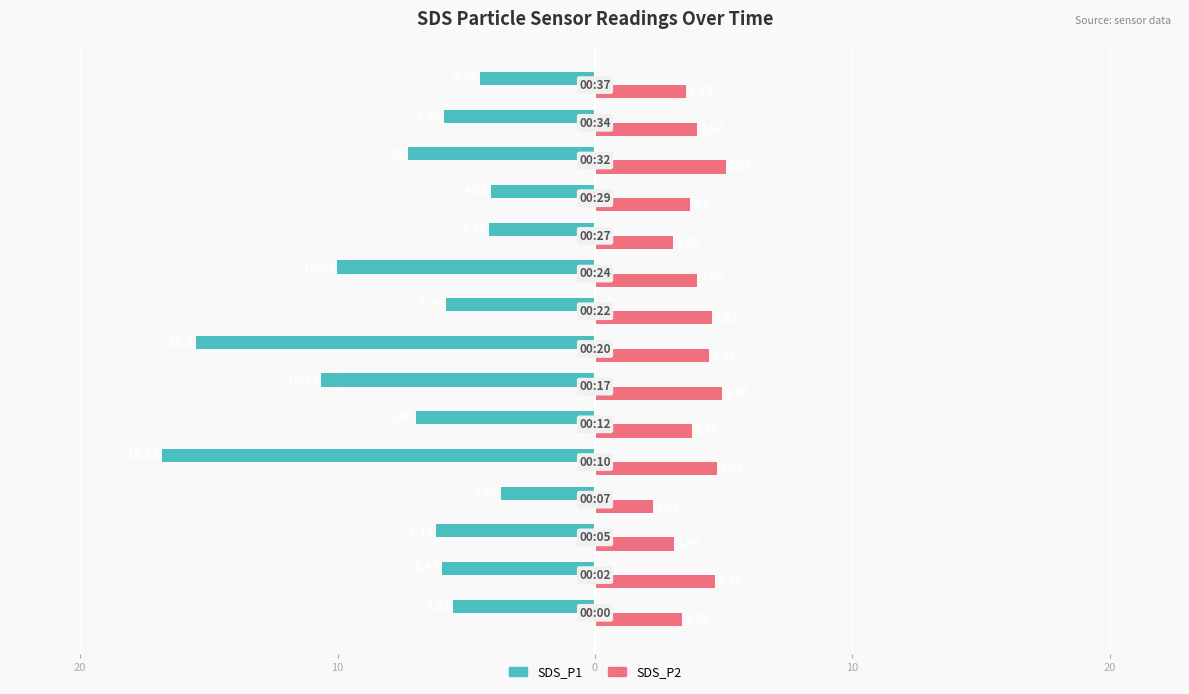

What are all the series names shown in the legend?

SDS_P1, SDS_P2